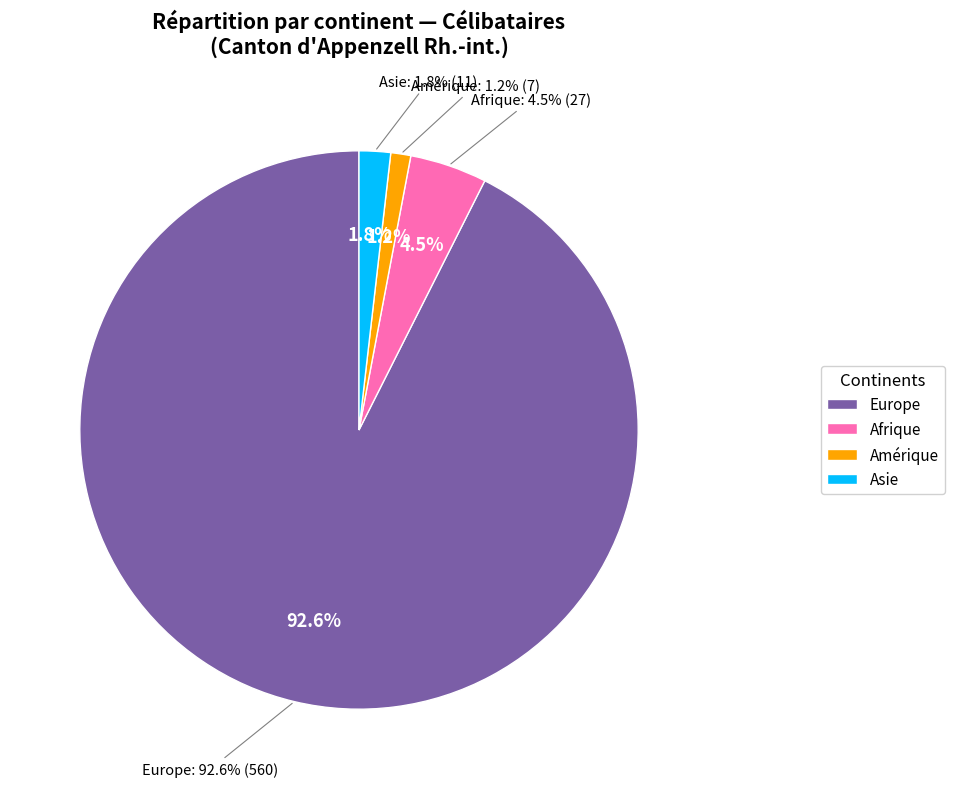

Between Europe and Afrique, which is larger?

Europe